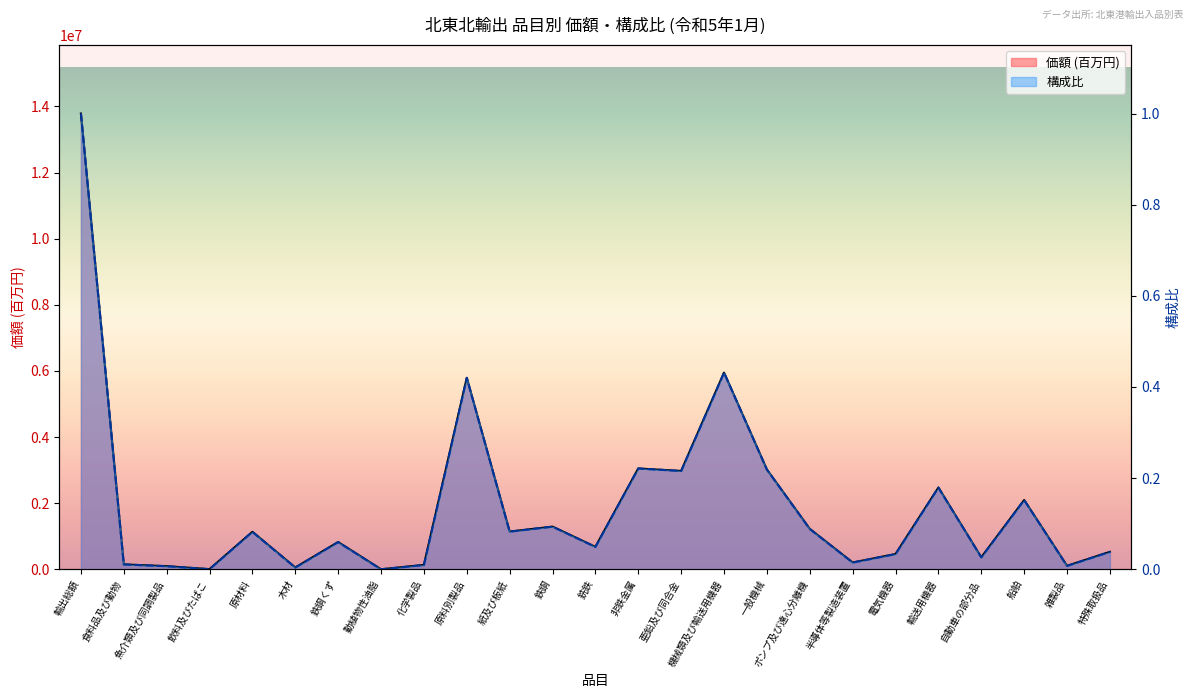

Is it true that 価額 (百万円) equals 147111.0 at 食料品及び動物?

True